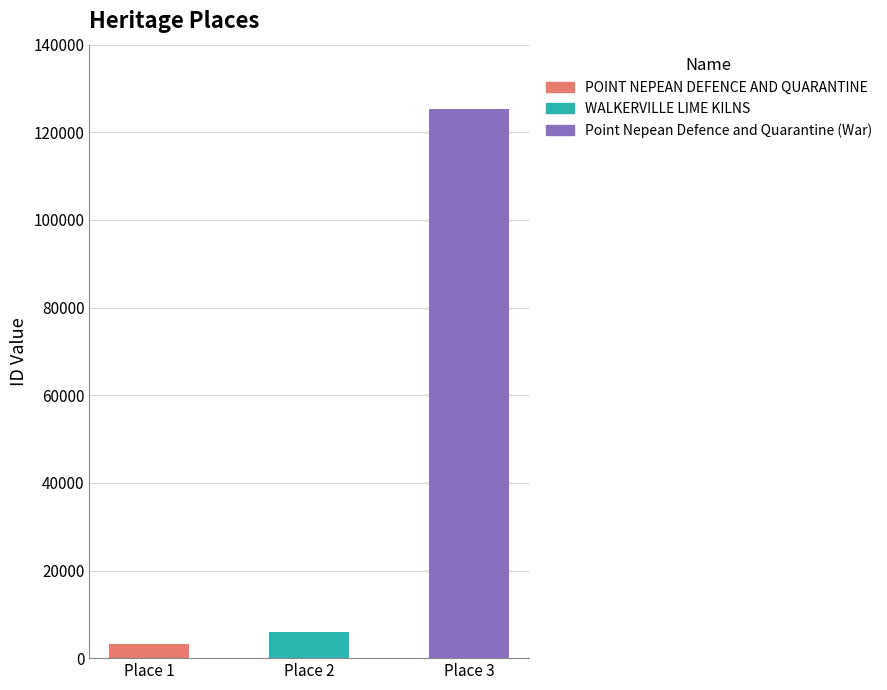

Between Place 1 and Place 2, which is larger?

Place 2